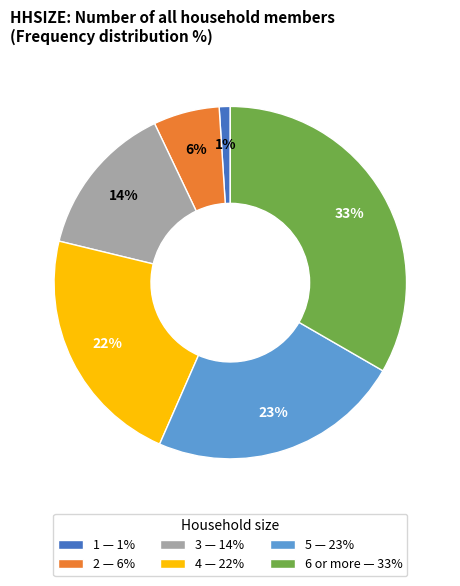

What is the smallest slice in the pie chart?

1